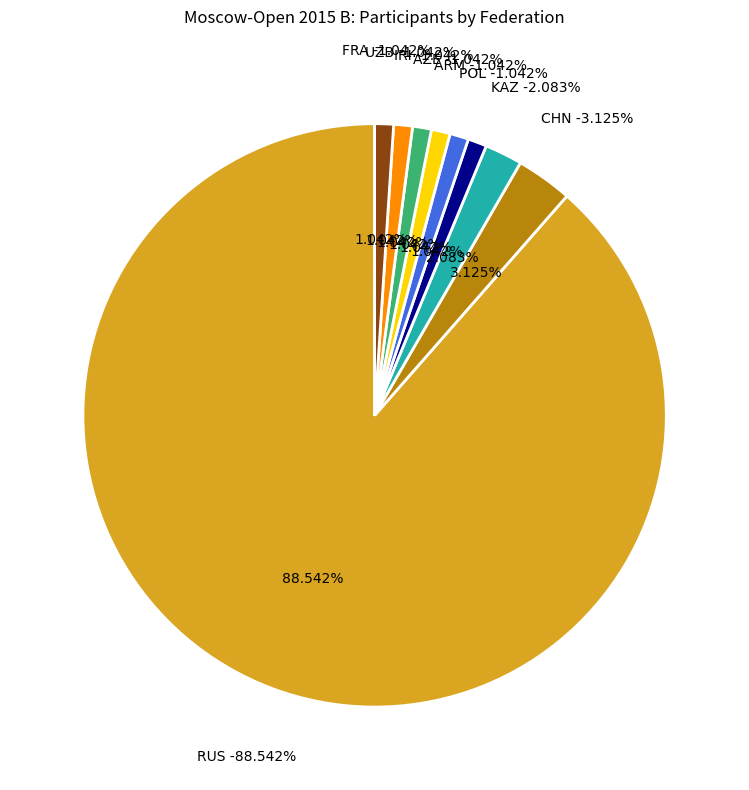

What percentage is NOT represented by AZE?

99.0%